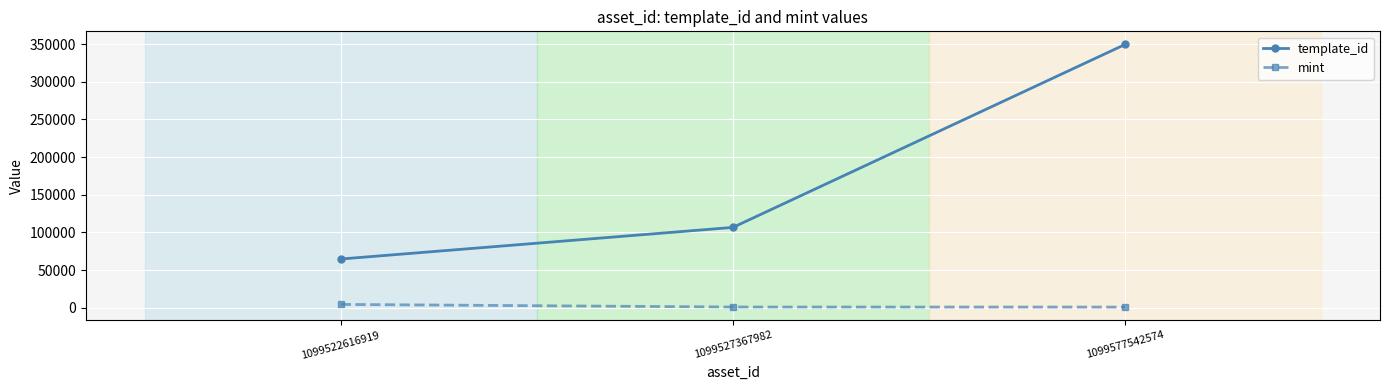

What is the highest value of the template_id series?

349523